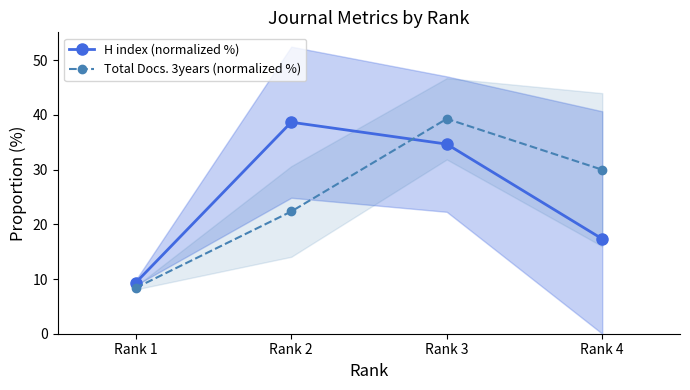

The value of Total Docs. 3years (normalized %) at Rank 4 is 30.0. True or false?

True